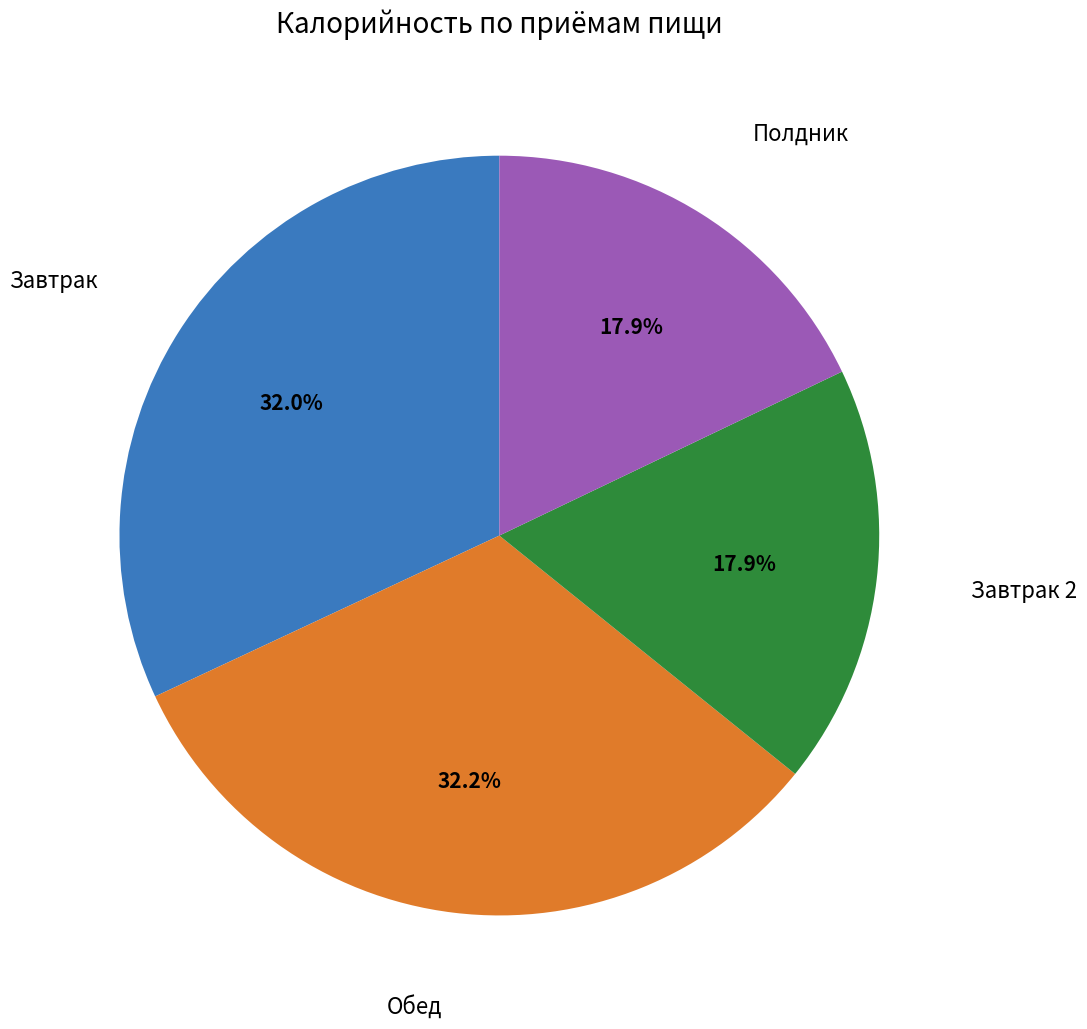

Approximately how many times larger is the value at Обед compared to Полдник?

1.8